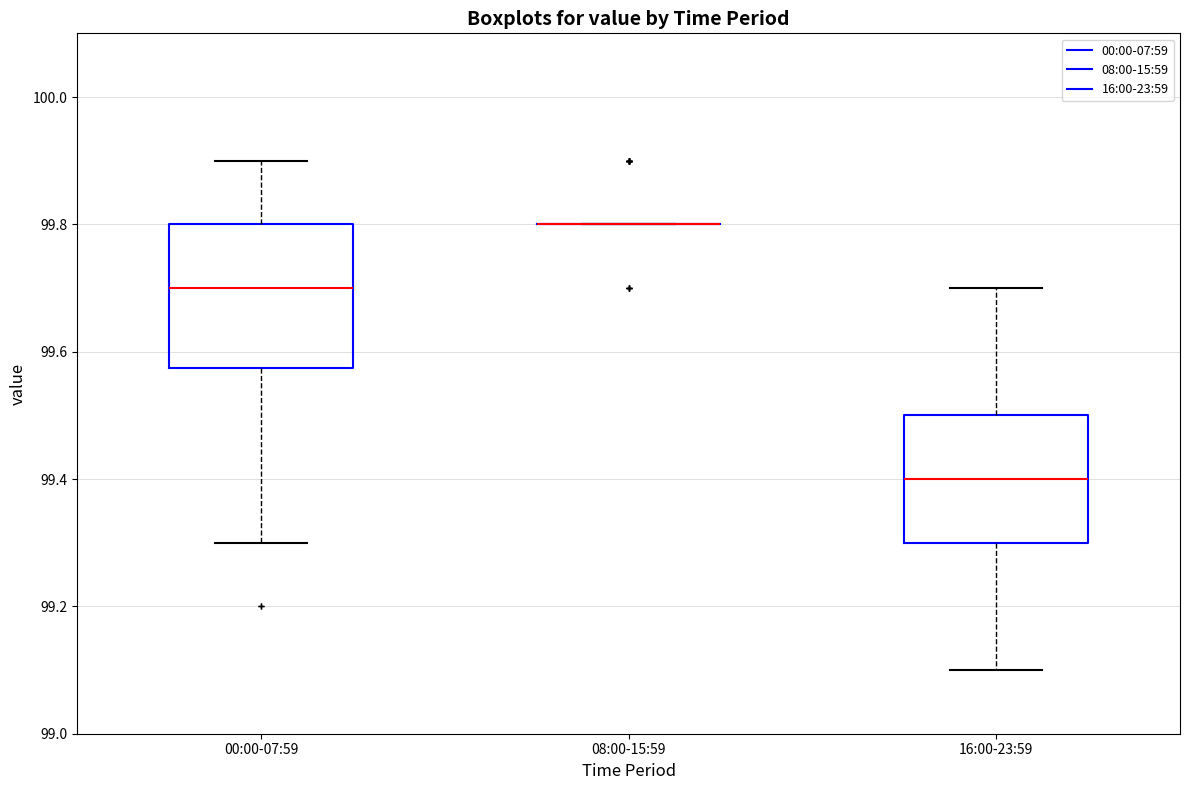

Where is the upper edge of the box for 00:00-07:59 on the y-axis? The values are not printed on the chart, so give them approximately, as read against the axis.

99.80